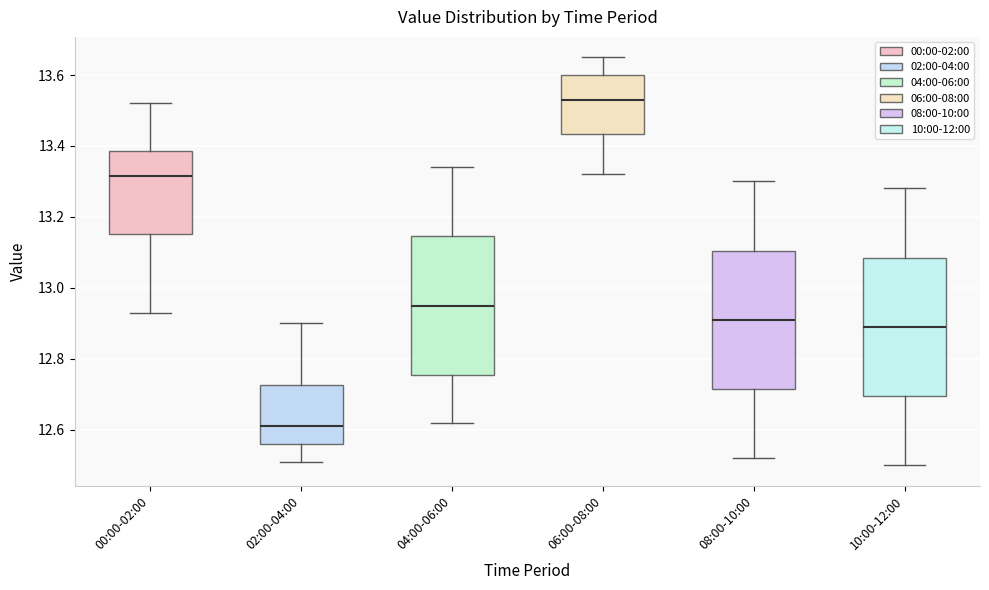

Where is the upper edge of the box for 06:00-08:00 on the y-axis? The values are not printed on the chart, so give them approximately, as read against the axis.

13.60